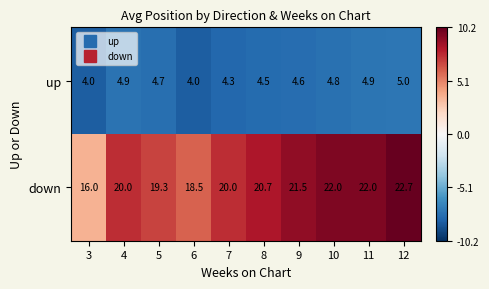

Reading right to left, transcribe all the data shown in this chart.

up: 12=5.0	11=4.9	10=4.8	9=4.6	8=4.5	7=4.3	6=4.0	5=4.7	4=4.9	3=4.0
down: 12=22.7	11=22.0	10=22.0	9=21.5	8=20.7	7=20.0	6=18.5	5=19.3	4=20.0	3=16.0